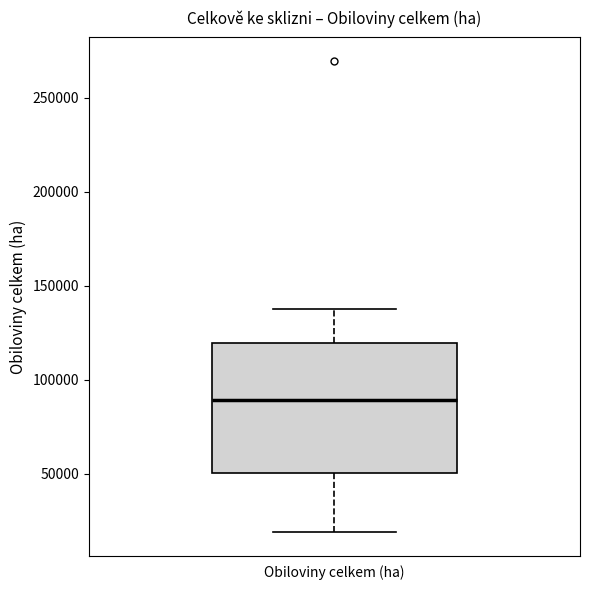

Transcribe this box plot: give where the median line is, the range the box spans, and where the two whiskers end, as read against the y-axis. The values are not printed on the chart, so give them approximately, as read against the axis.

median 90000, box 50000 to 120000, whiskers 20000 to 135000